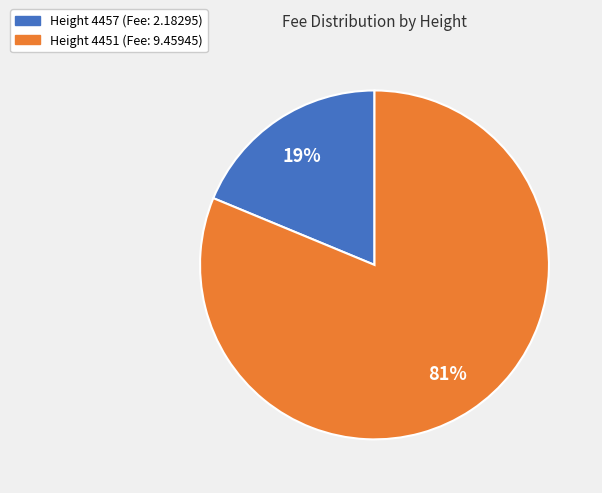

Is there any slice that represents more than half of the pie?

Yes